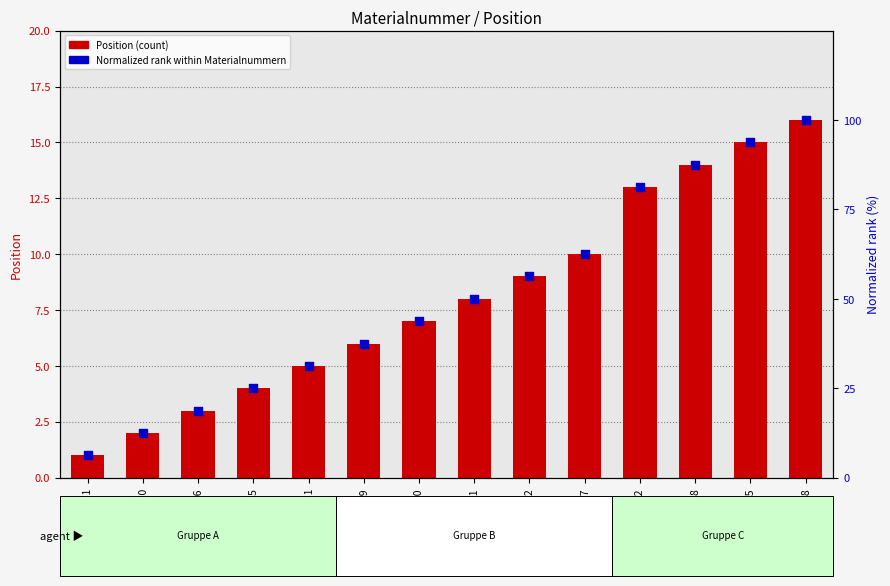

Which series contains the lowest Y value?

Position (count)